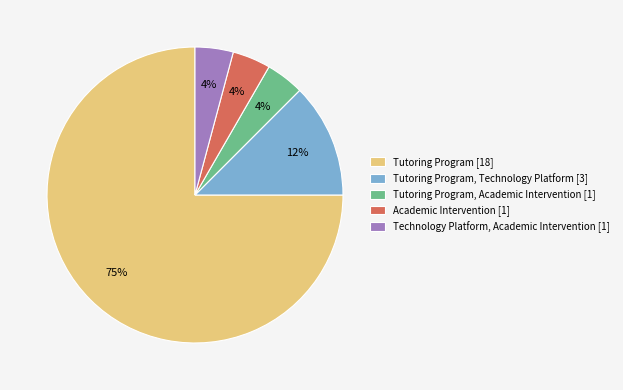

How many slices are in this pie chart?

5